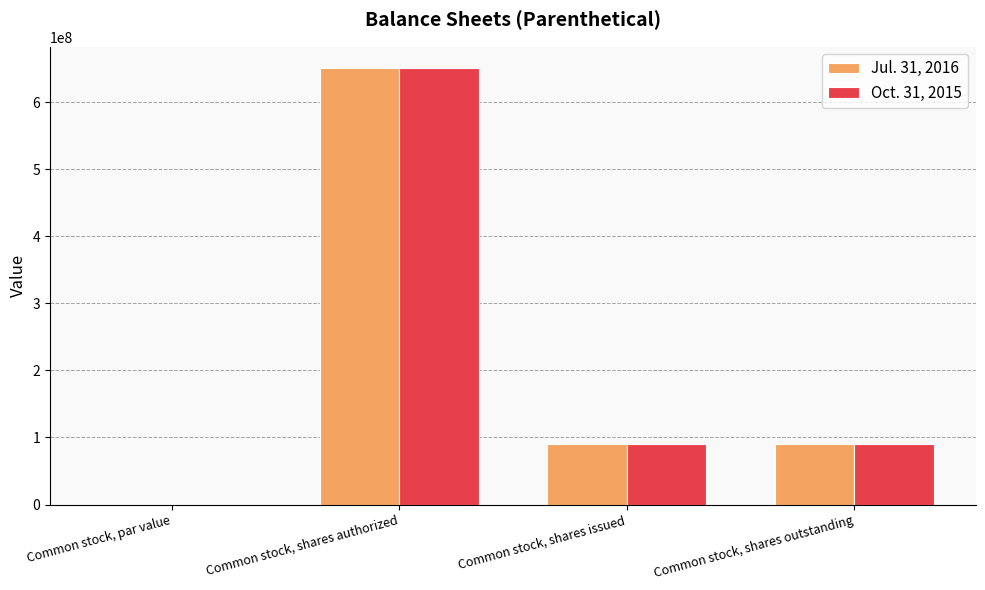

What is the total value across all series at Common stock, shares authorized?

1300000000.0